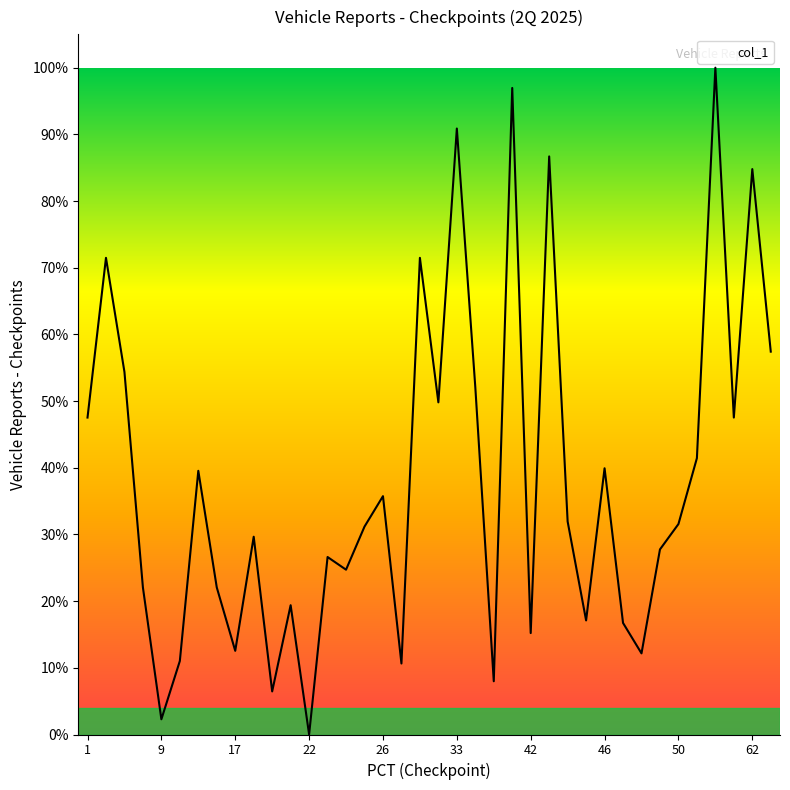

At which category does the chart reach its minimum across all series?

22